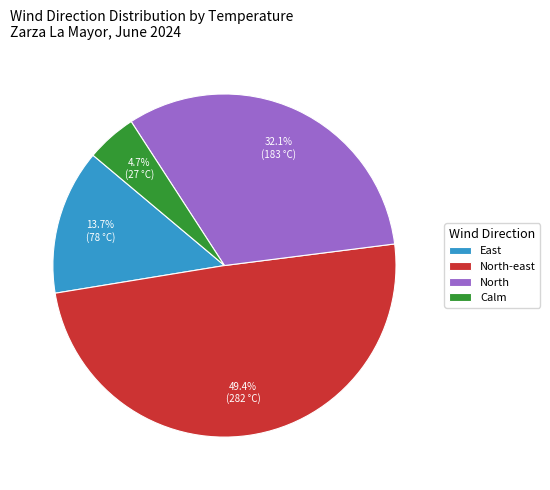

Count the number of slices in the pie.

4